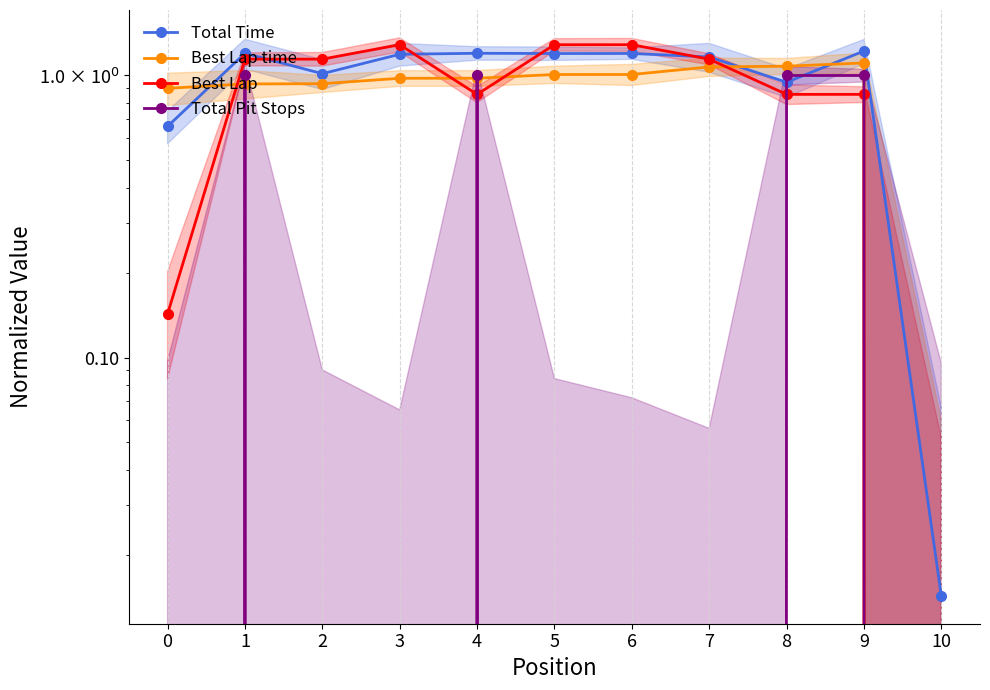

How many interior local peaks does the Best Lap time series have?

1